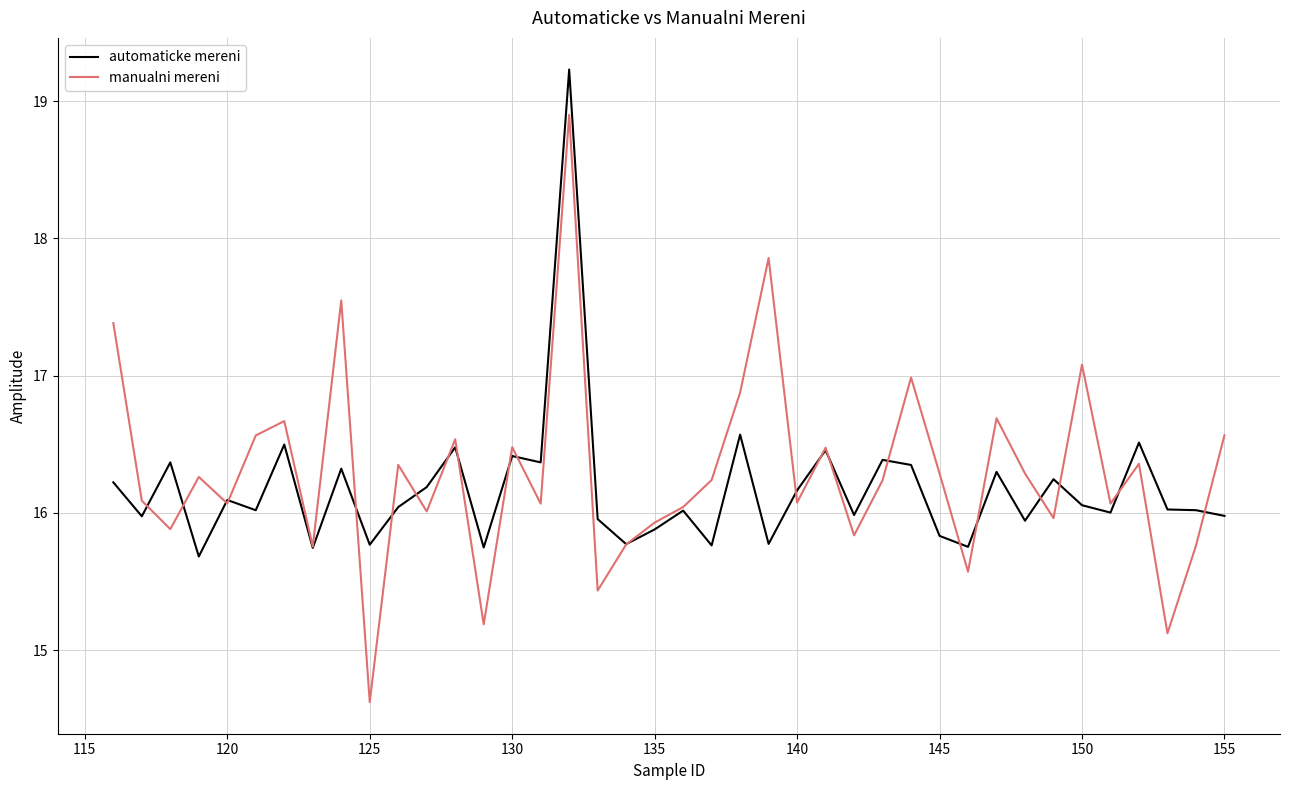

Rank the series by their maximum value, from lowest to highest.

manualni mereni, automaticke mereni